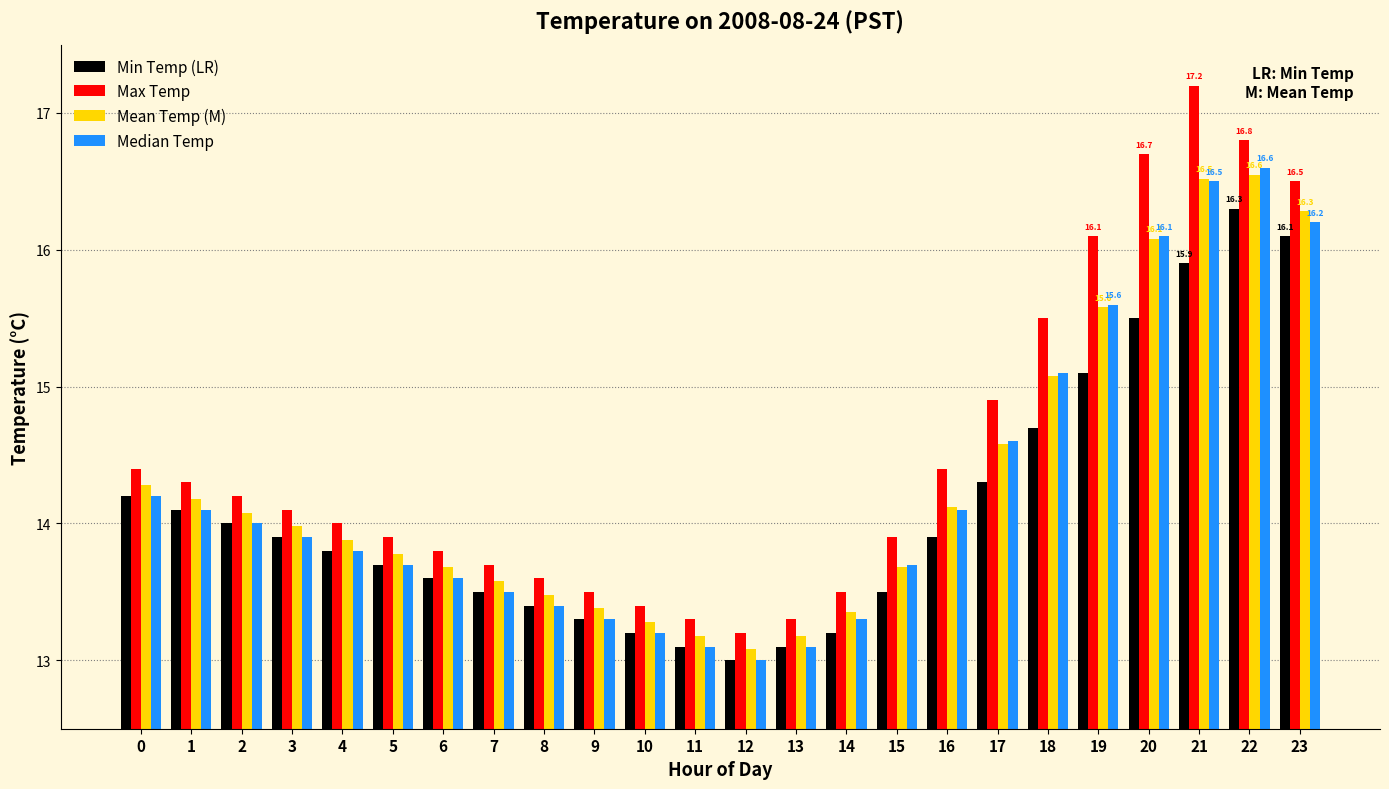

What is the spread (max minus min) of values at 18?

0.8